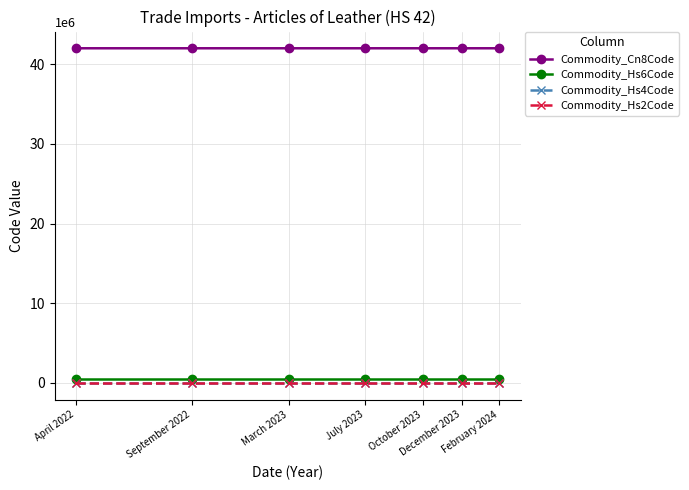

What is the greatest value displayed?

42021299